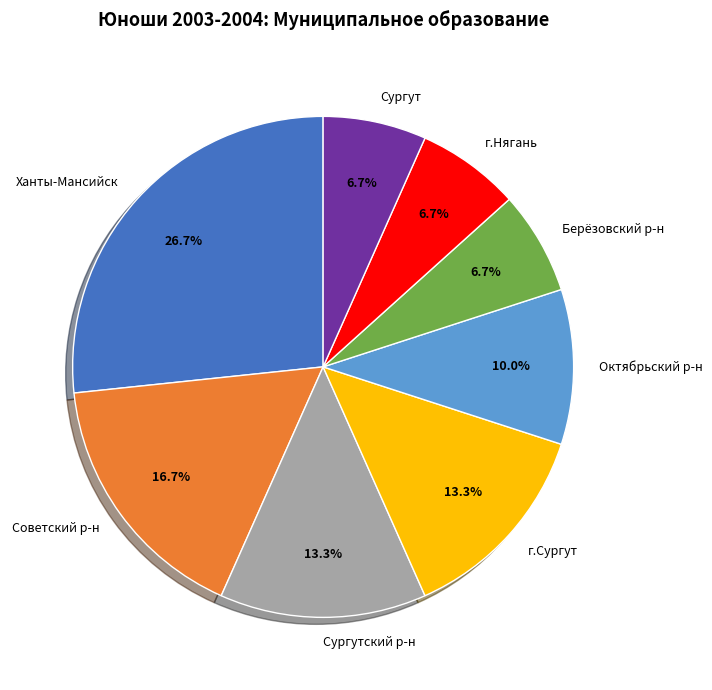

Which category has the biggest portion of the pie?

Ханты-Мансийск